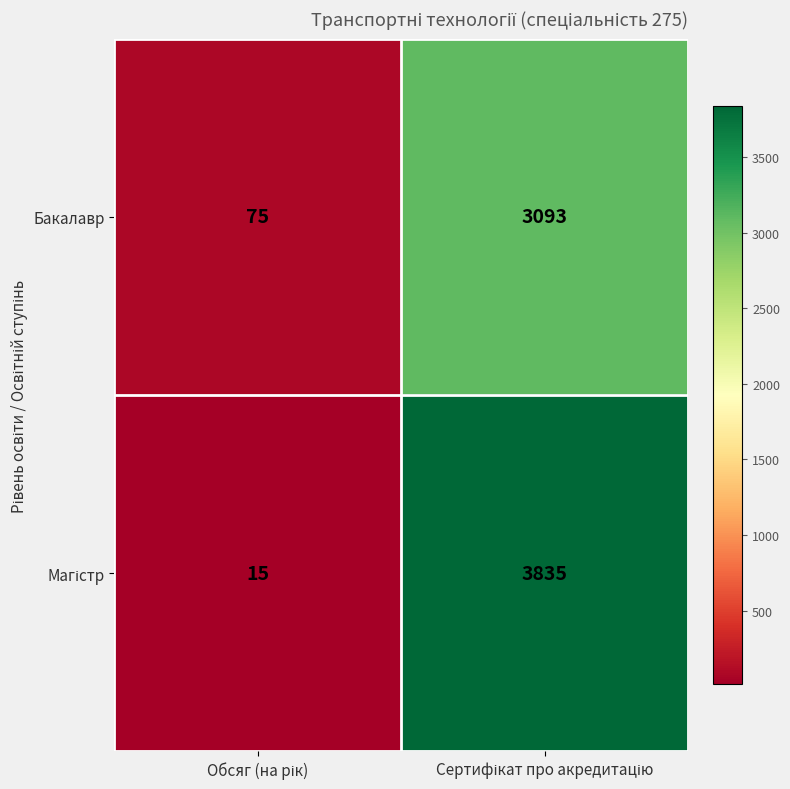

At how many categories does at least one series exceed 2994?

1